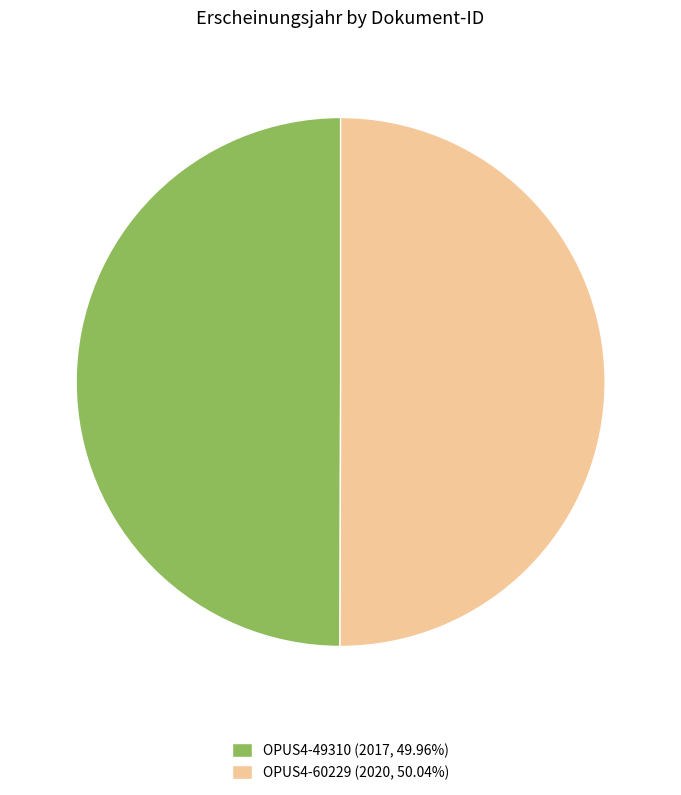

Do OPUS4-60229 (2020, 50.04%) and OPUS4-49310 (2017, 49.96%) together represent more than half of the pie?

Yes